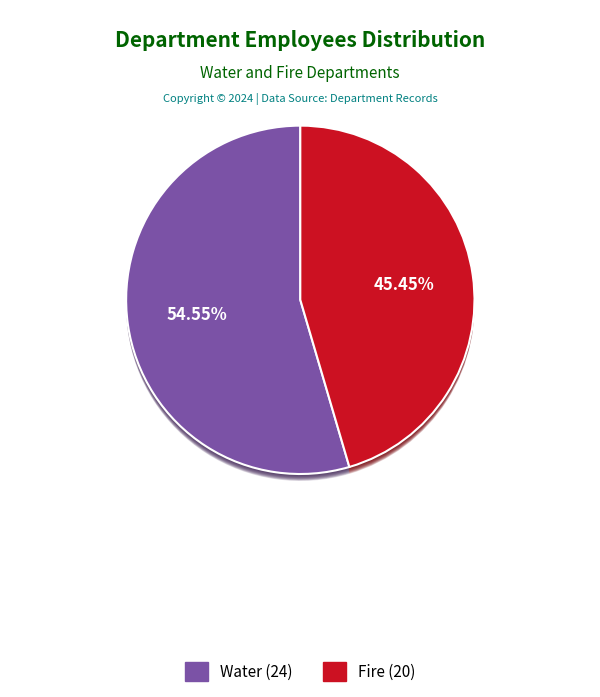

Which category accounts for the majority?

Water